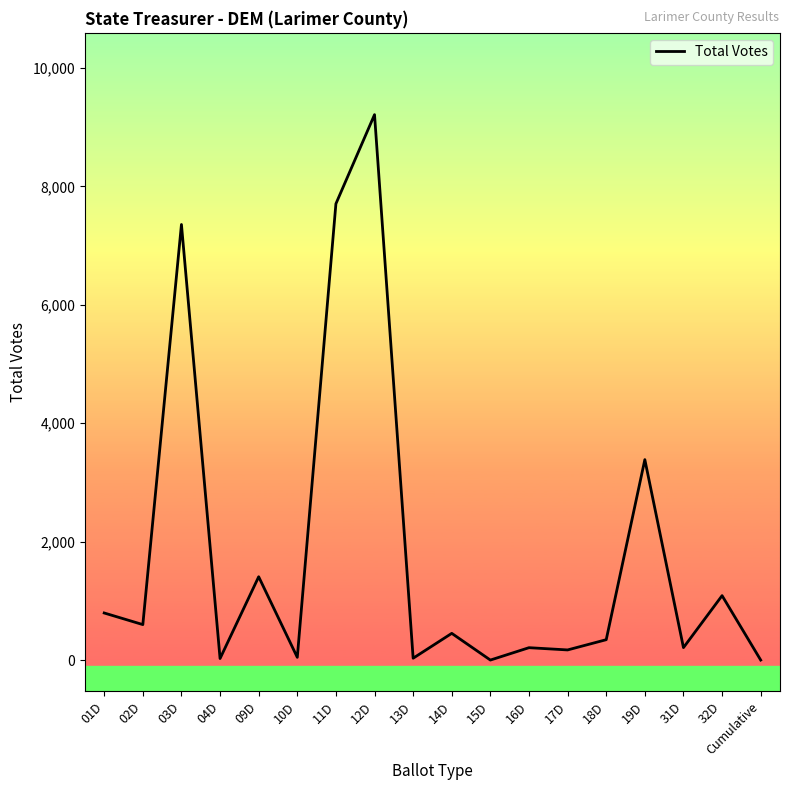

What is the difference between the maximum and minimum values?

9211